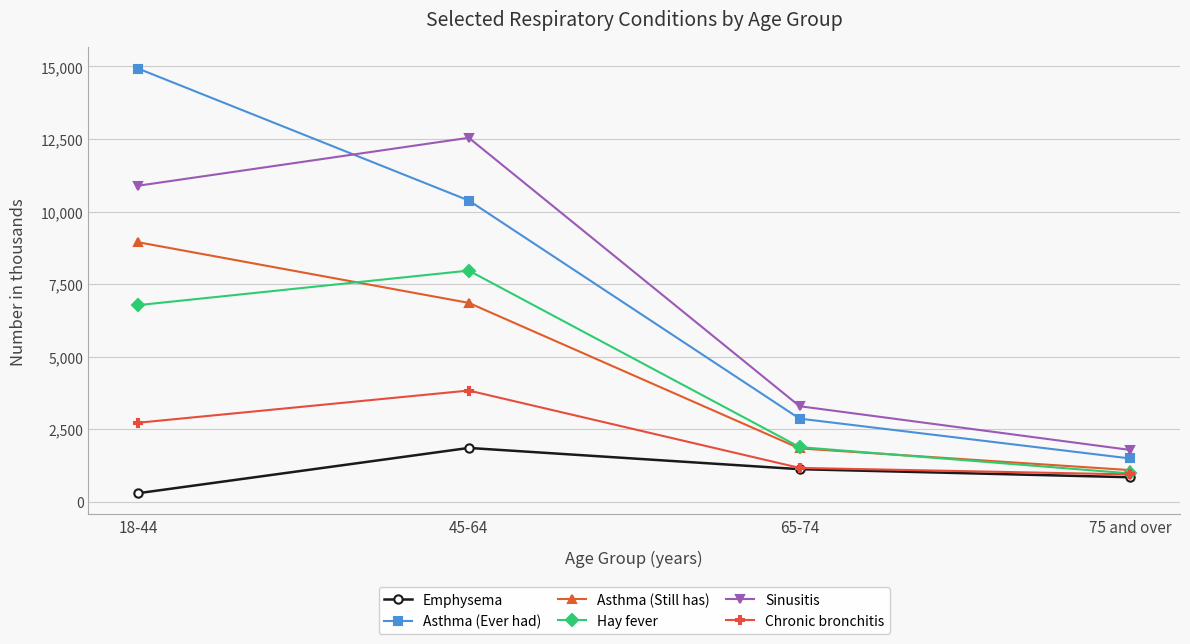

Reading left to right, extract all data points from this chart.

Emphysema: 18-44=292	45-64=1853	65-74=1121	75 and over=843
Asthma (Ever had): 18-44=14929	45-64=10380	65-74=2863	75 and over=1489
Asthma (Still has): 18-44=8943	45-64=6852	65-74=1837	75 and over=1088
Hay fever: 18-44=6774	45-64=7965	65-74=1882	75 and over=975
Sinusitis: 18-44=10889	45-64=12542	65-74=3291	75 and over=1783
Chronic bronchitis: 18-44=2721	45-64=3831	65-74=1165	75 and over=940